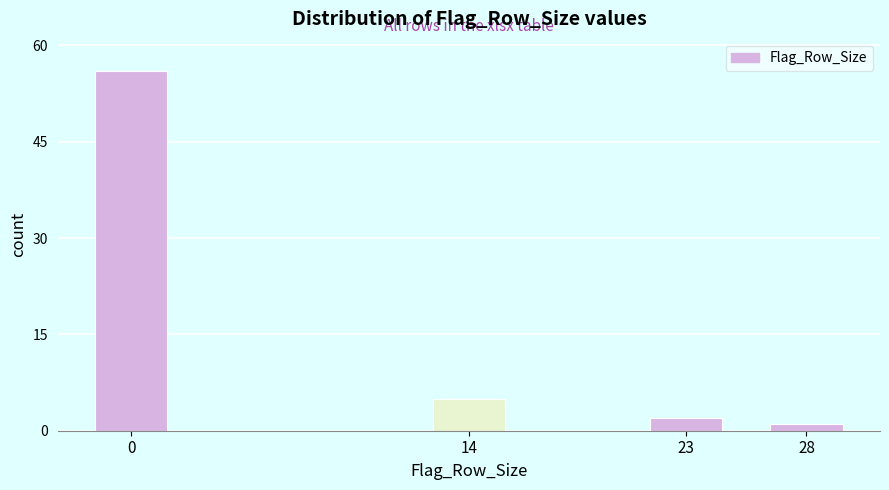

Reading left to right, transcribe all the data shown in this chart.

0=56	14=5	23=2	28=1